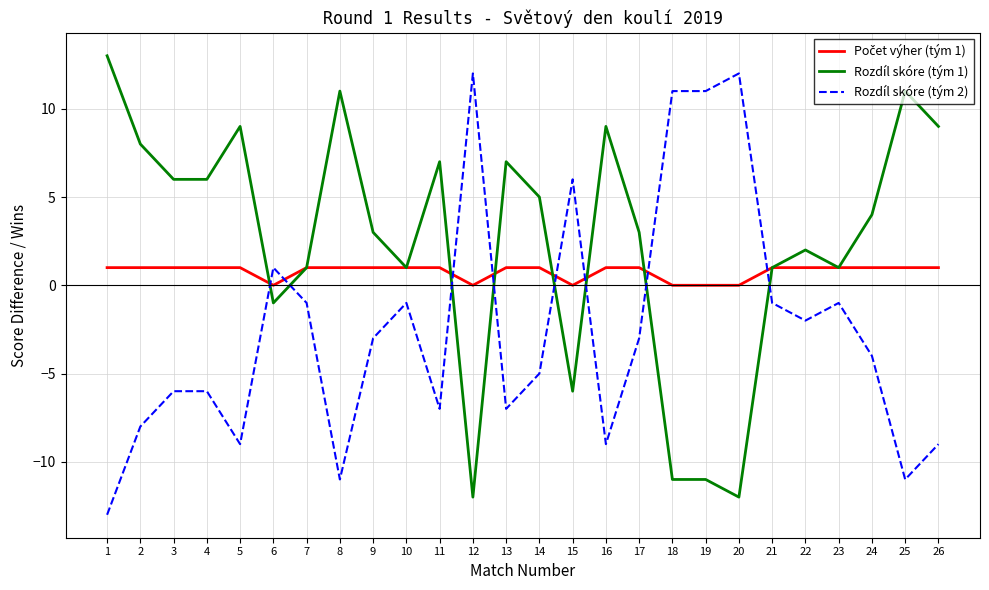

Which series ends up on top after the final intersection of Rozdíl skóre (tým 1) and Rozdíl skóre (tým 2)?

Rozdíl skóre (tým 1)